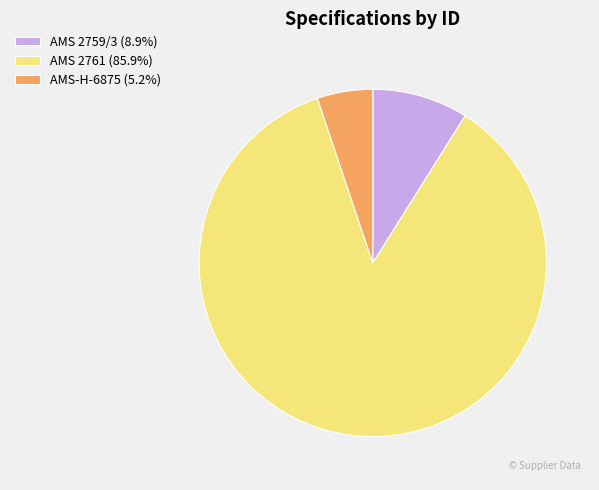

How many slices are in this pie chart?

3